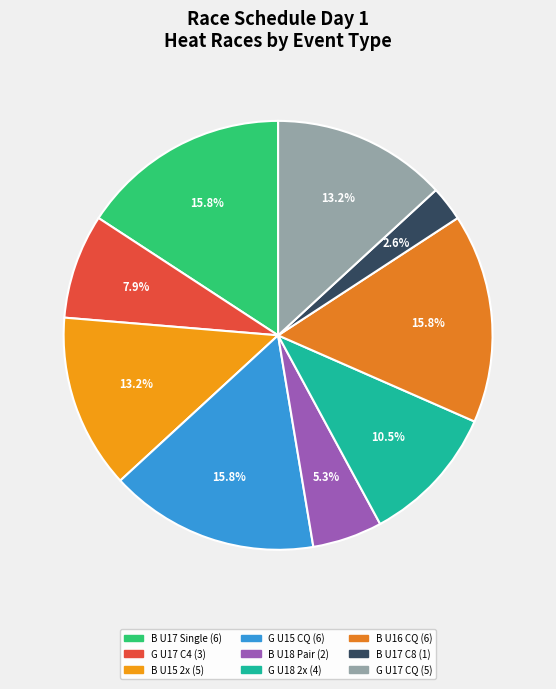

How many slices are in this pie chart?

9